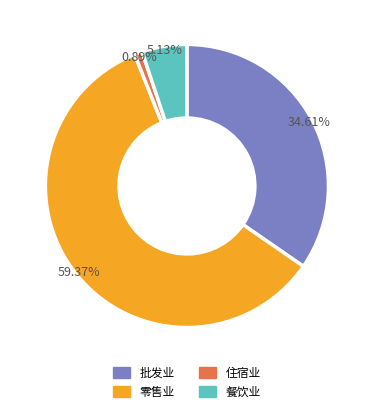

Is 住宿业 the majority of the pie?

No